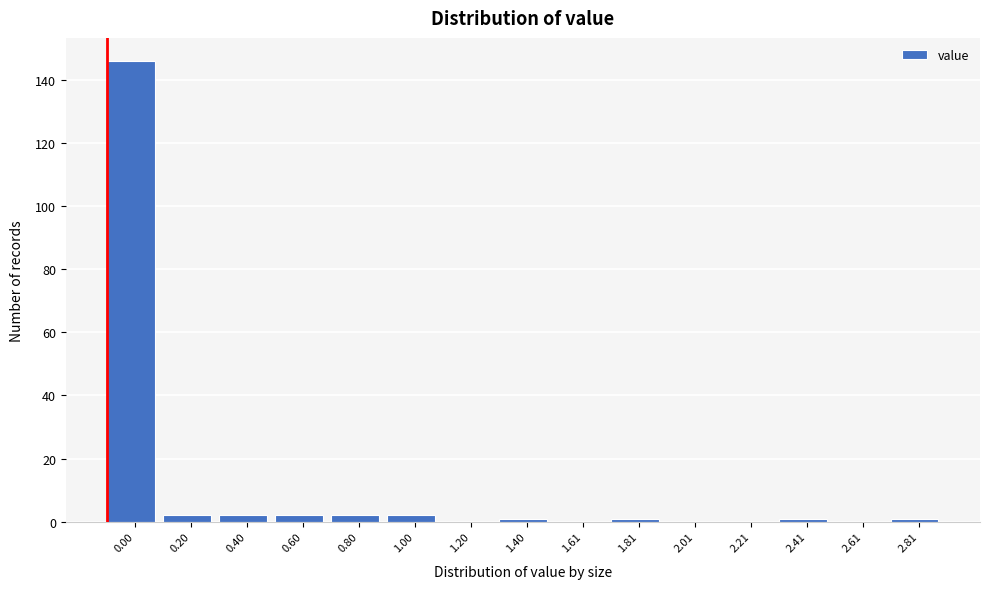

Reading left to right, list all the values displayed in this chart.

0.00=146	0.20=2	0.40=2	0.60=2	0.80=2	1.00=2	1.20=0	1.40=1	1.61=0	1.81=1	2.01=0	2.21=0	2.41=1	2.61=0	2.81=1